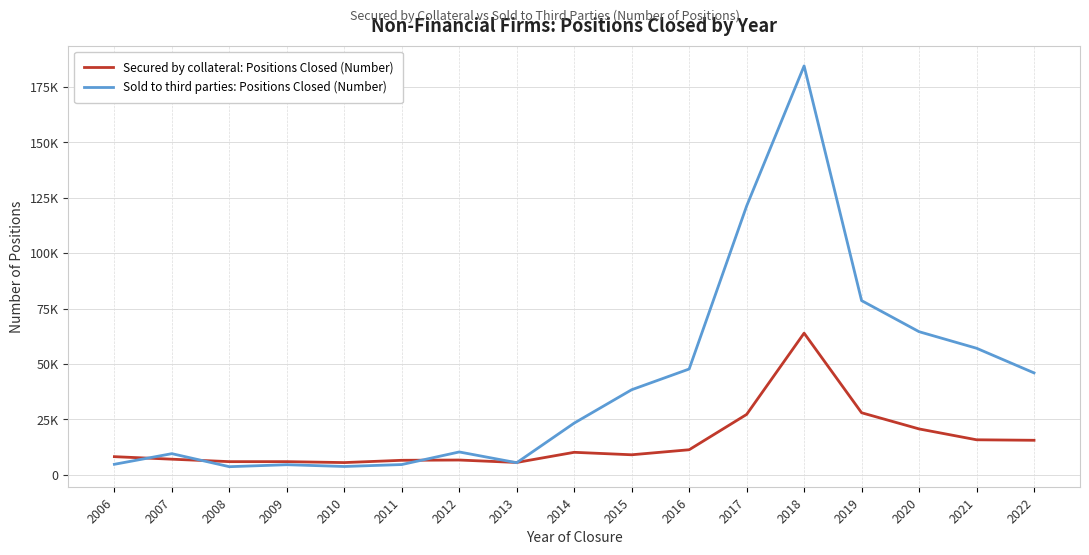

What is the total value across all series at 2016?

59066